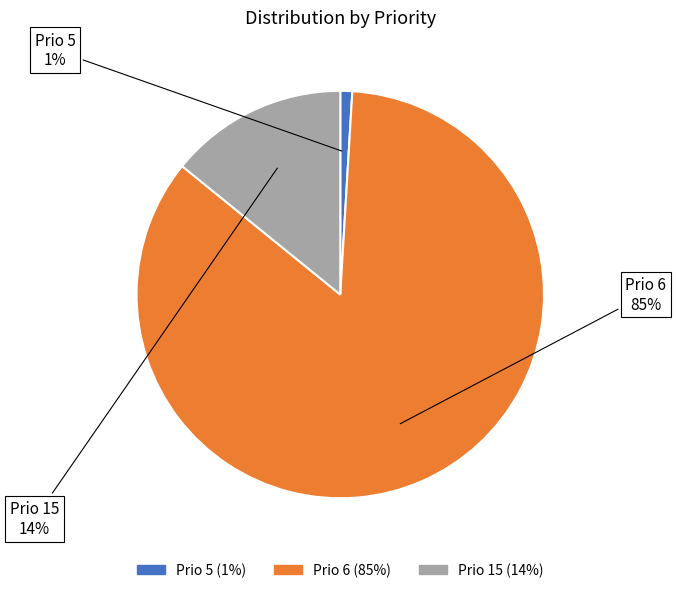

Does any single category account for the majority?

Yes